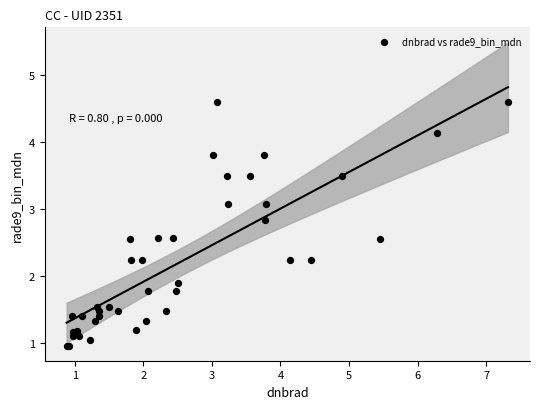

What Y value in the scatter plot is closest to 2?

1.9